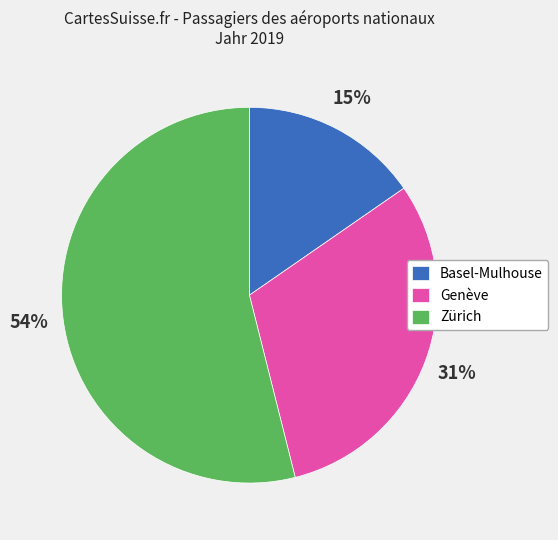

True or false: Genève accounts for 38% of the total.

False